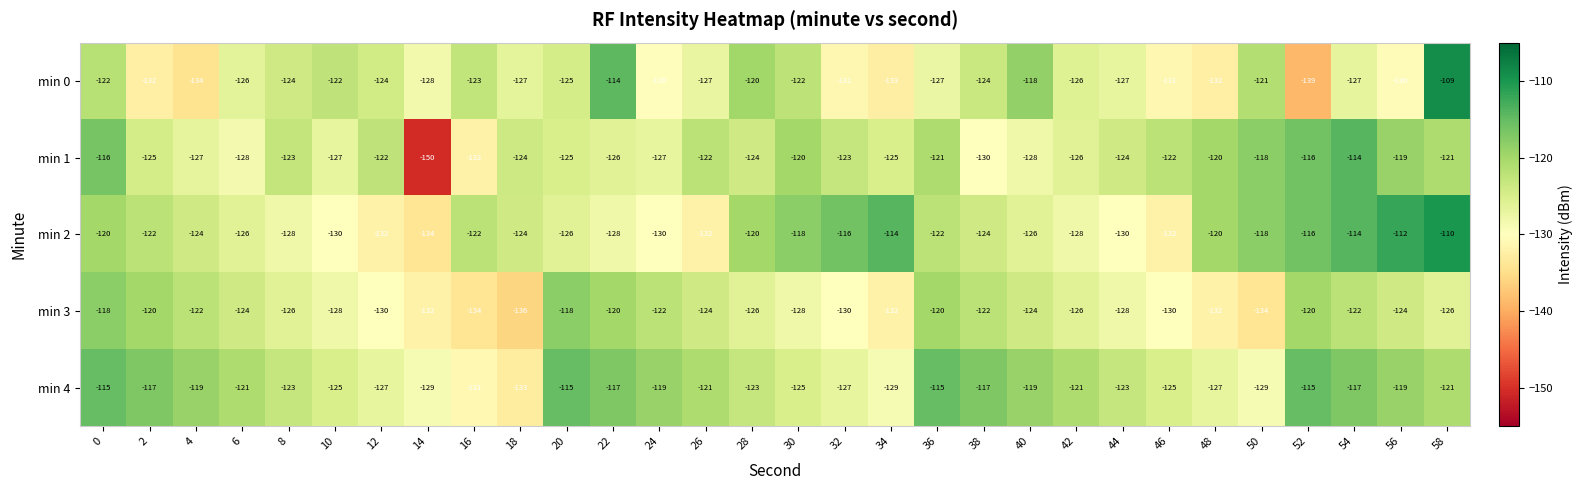

The min 2 series shows -124 at 4. True or false?

True